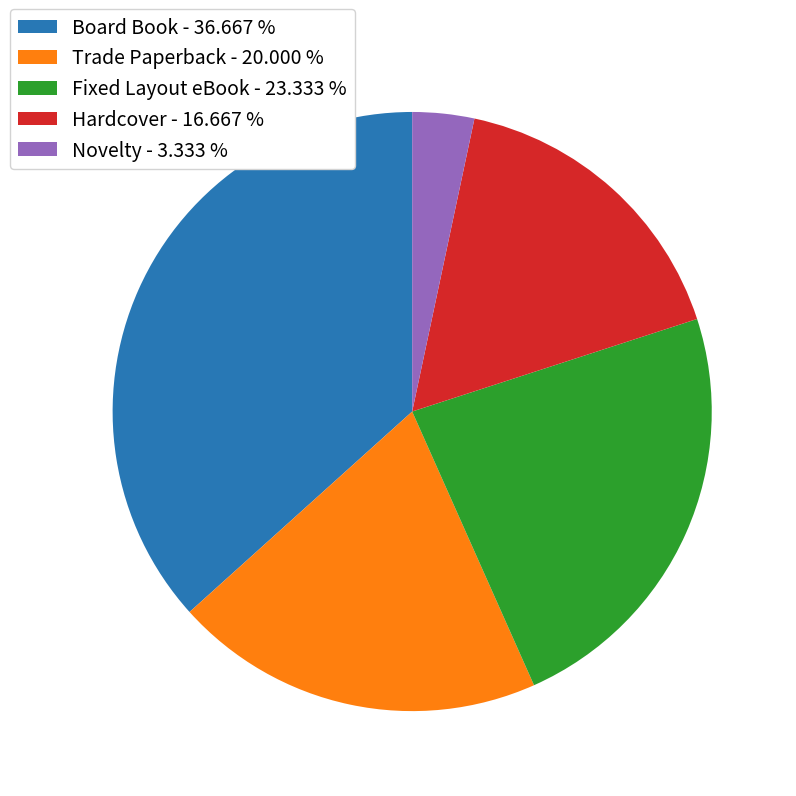

True or false: Hardcover accounts for 30% of the total.

False